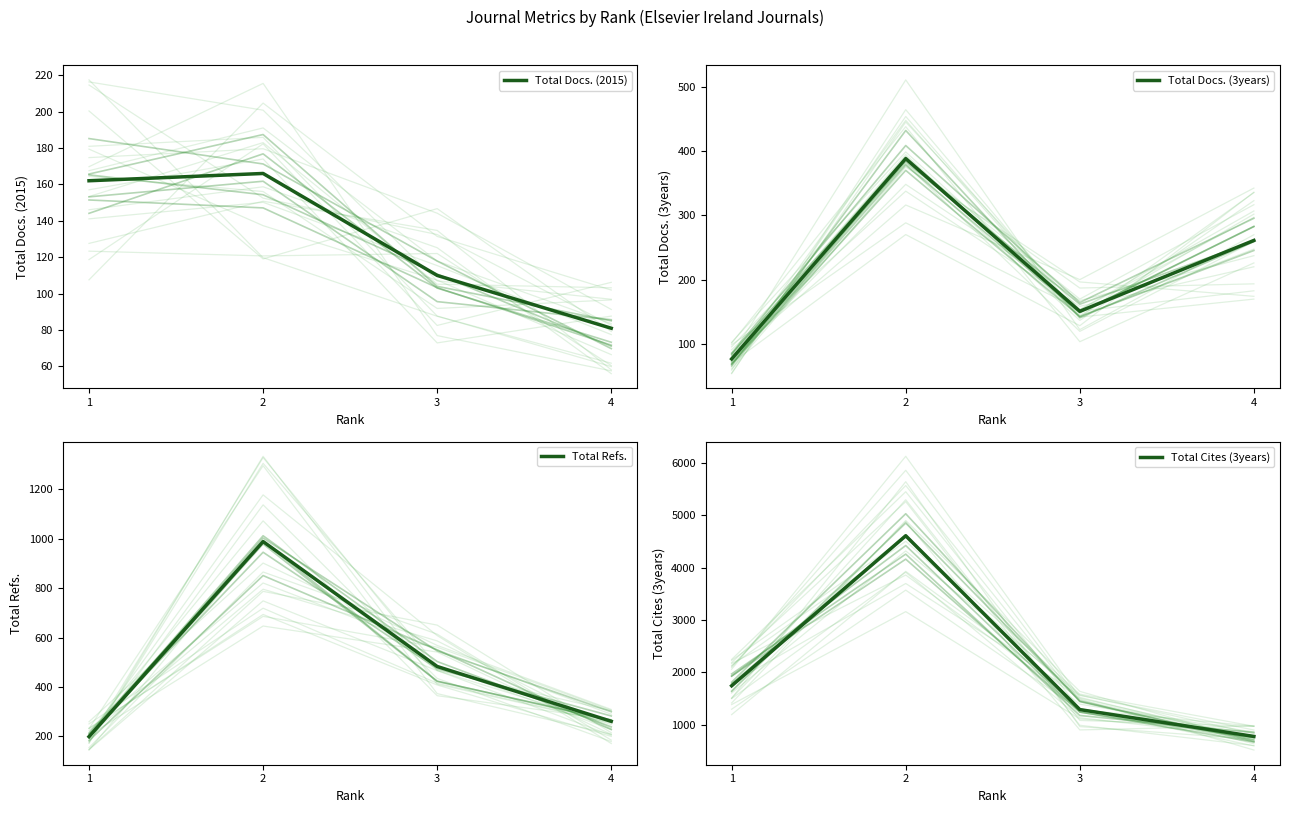

Reading left to right, transcribe all the data shown in this chart.

Total Docs. (2015): 1=162	2=166	3=110	4=81
Total Docs. (3years): 1=77	2=388	3=151	4=261
Total Refs.: 1=199	2=989	3=483	4=261
Total Cites (3years): 1=1744	2=4611	3=1289	4=776